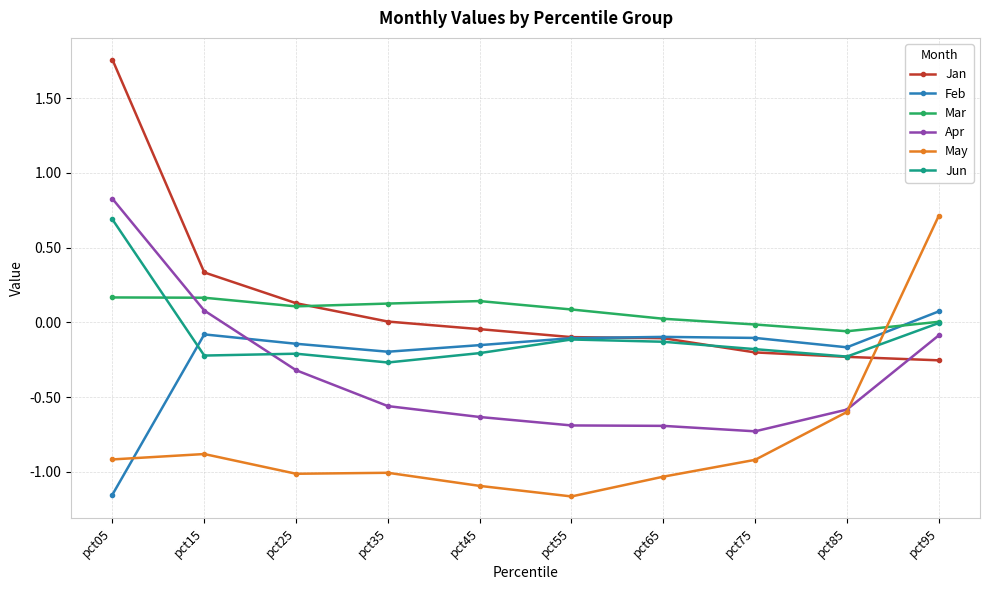

Which category has the highest value in the Feb series?

pct95